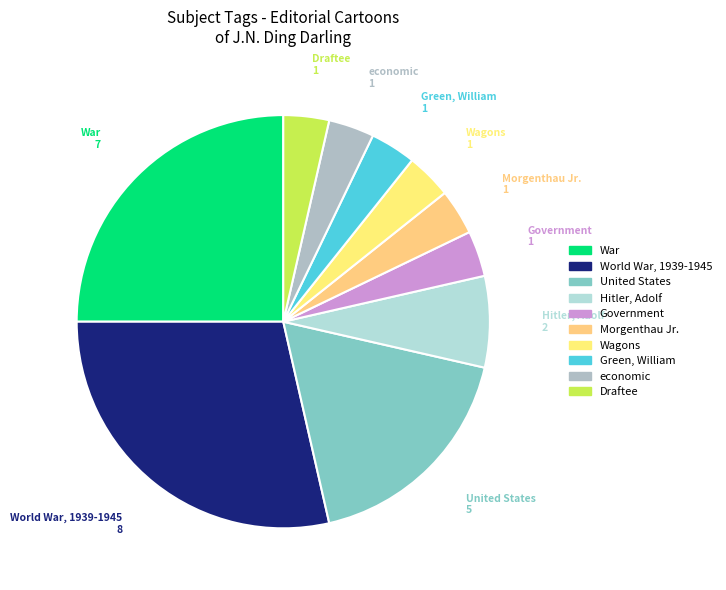

Which slice is the largest?

World War, 1939-1945